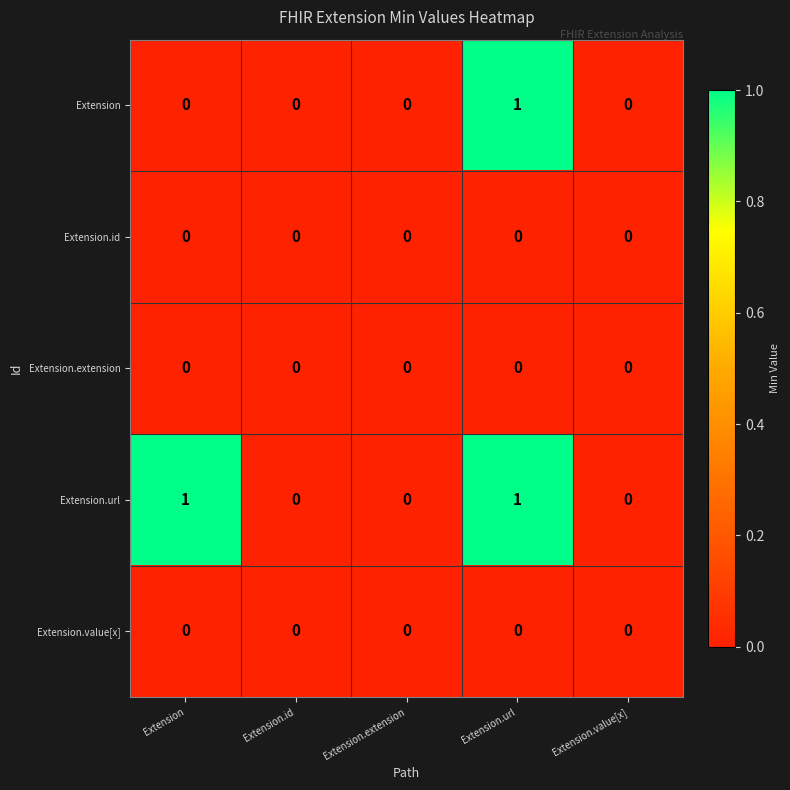

Which series has the largest total across all categories?

Extension.url